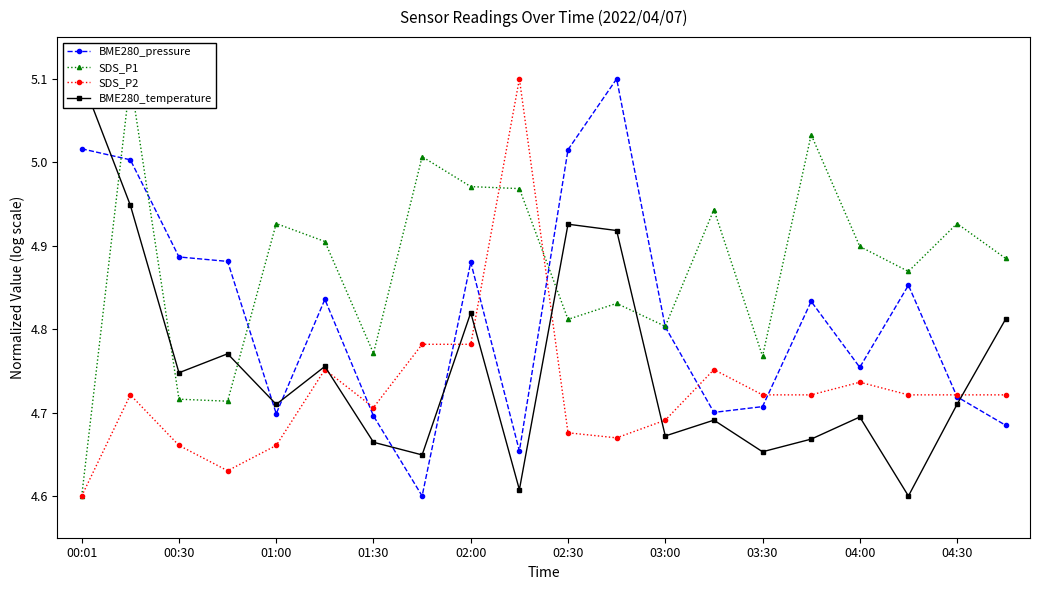

What is the maximum value for BME280_pressure?

5.1